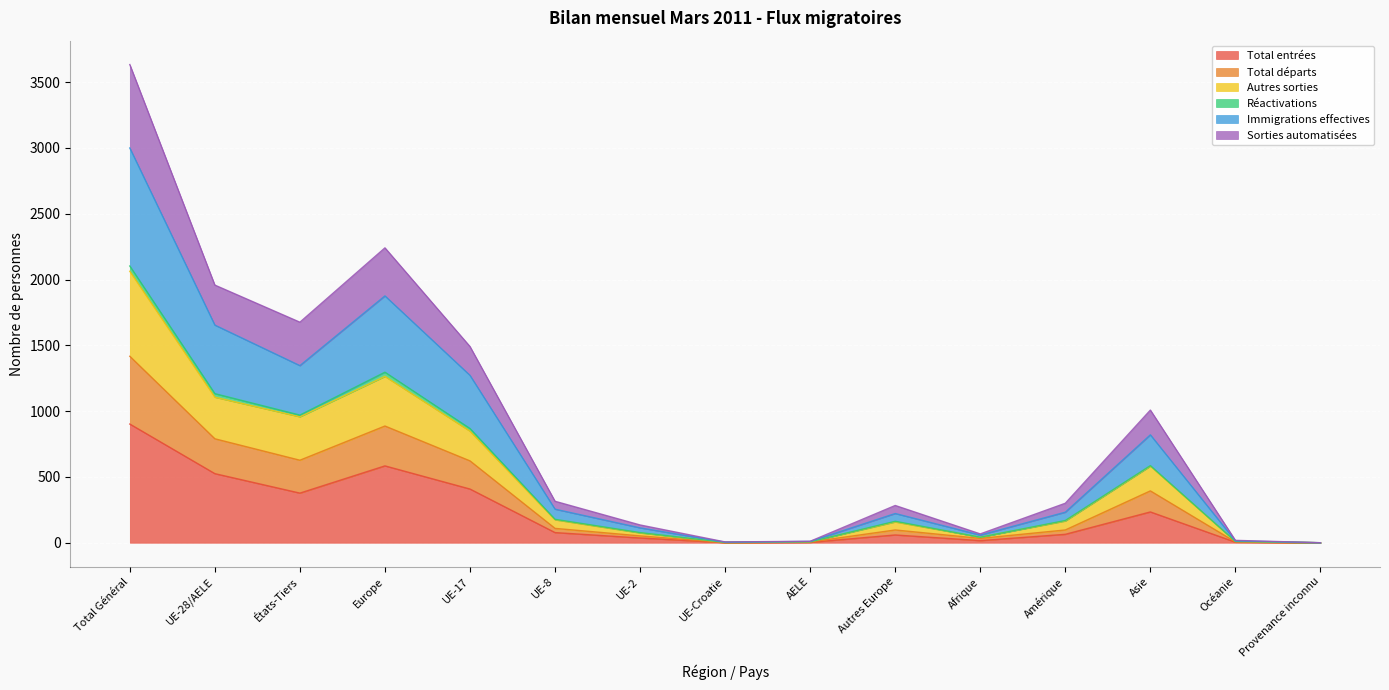

What is the value of the Total entrées point at the 10th from the left?

59